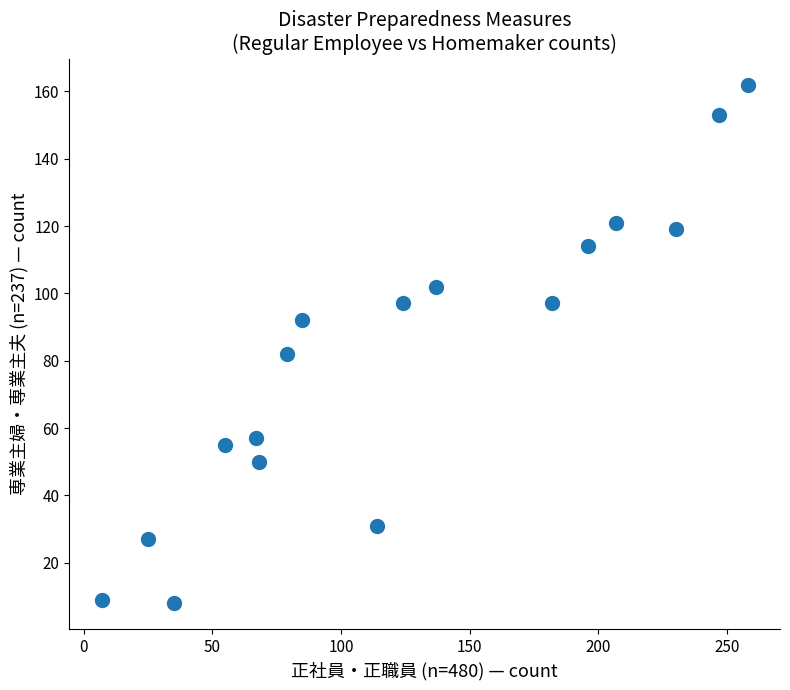

What Y value in the scatter plot is closest to 85?

82